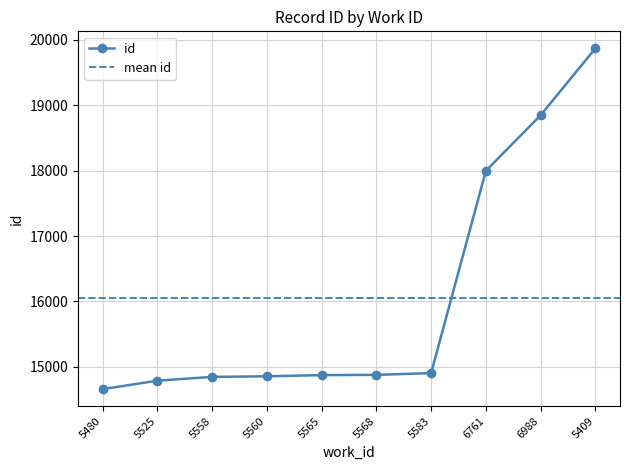

True or false: there are more than 1 points higher than both neighbors.

False